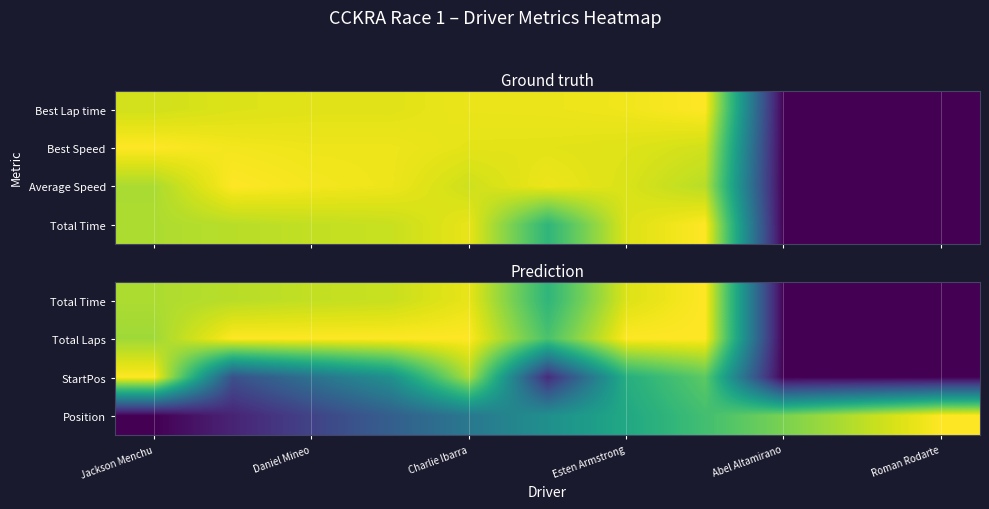

What is the total value across all series at 7?

3.5